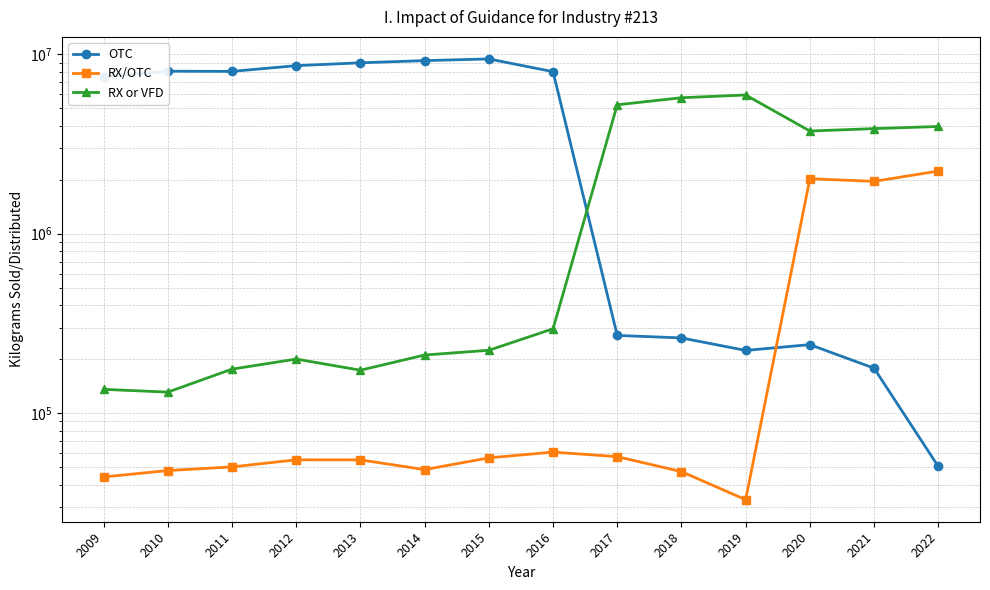

Which series has the largest total across all categories?

OTC